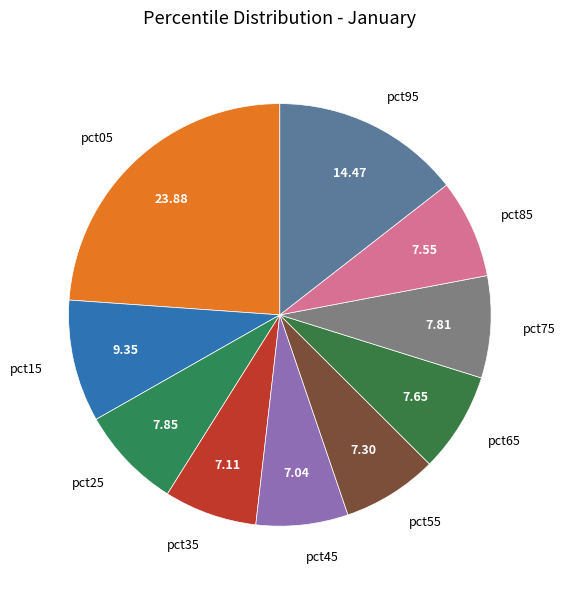

Is the sum of pct55 and pct05 greater than half?

No